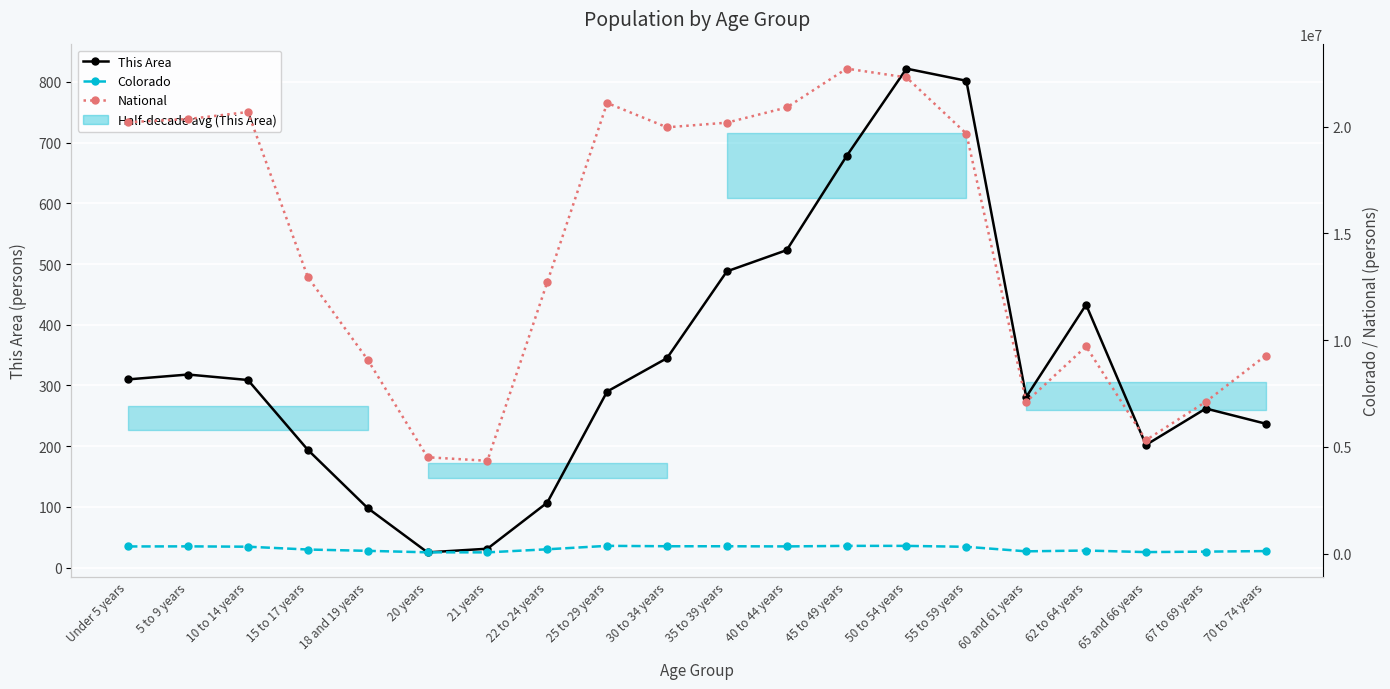

True or false: National and This Area intersect in this chart.

False